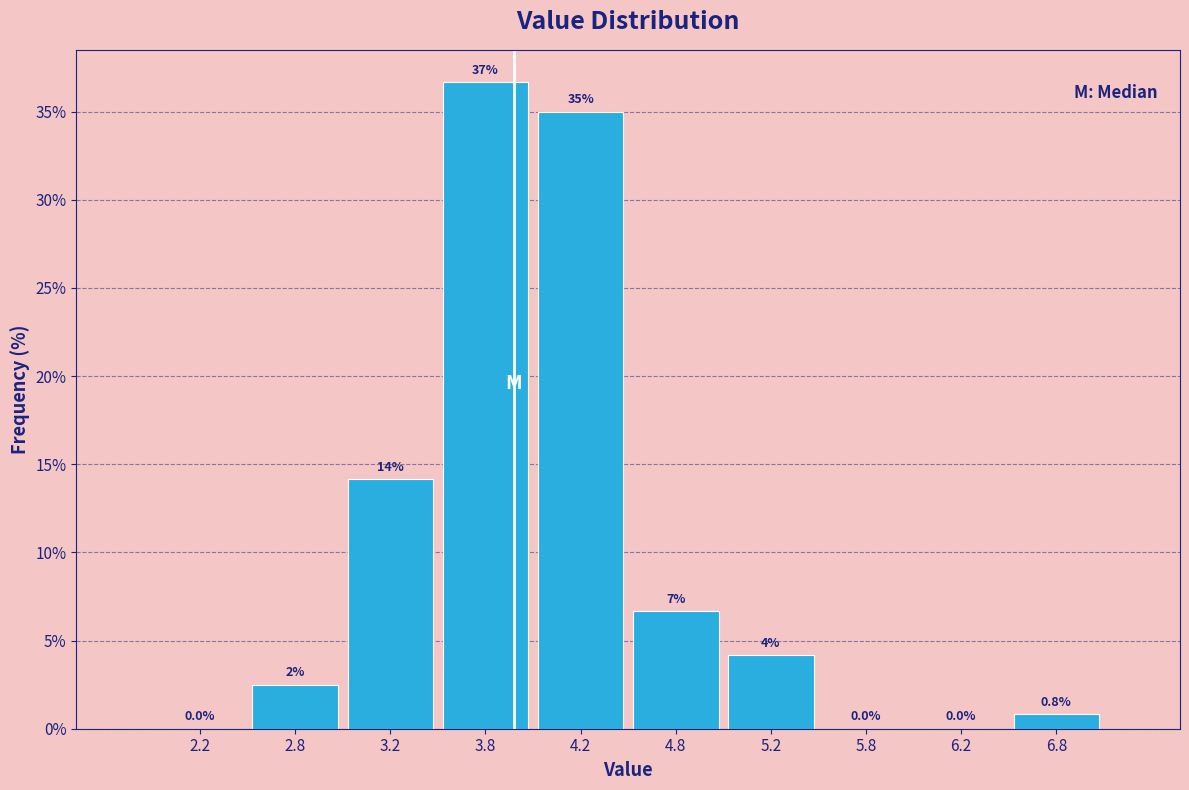

Which range on the x-axis has the tallest bar?

3.5 to 4.0